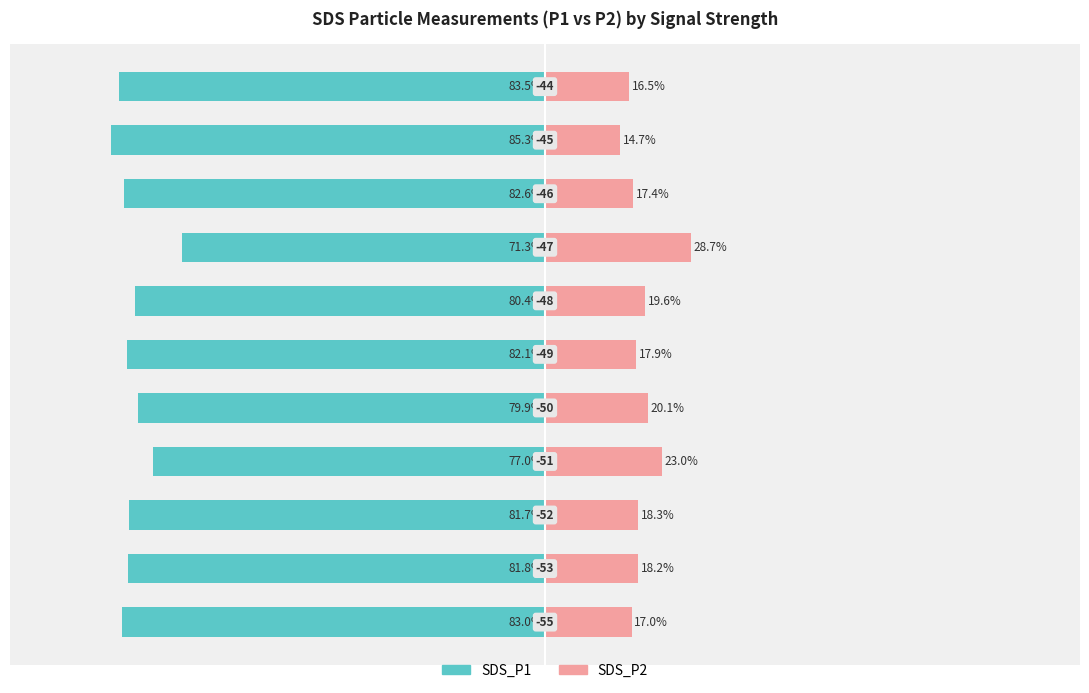

Does the chart contain stacked bars?

No